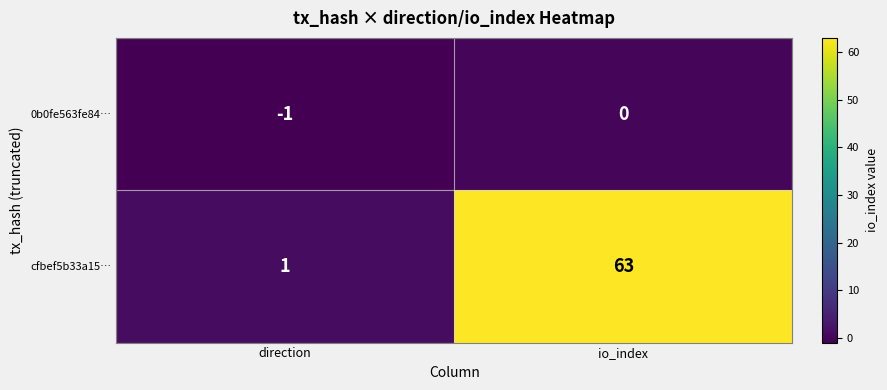

List the series in order of their peak value, highest first.

cfbef5b33a15…, 0b0fe563fe84…